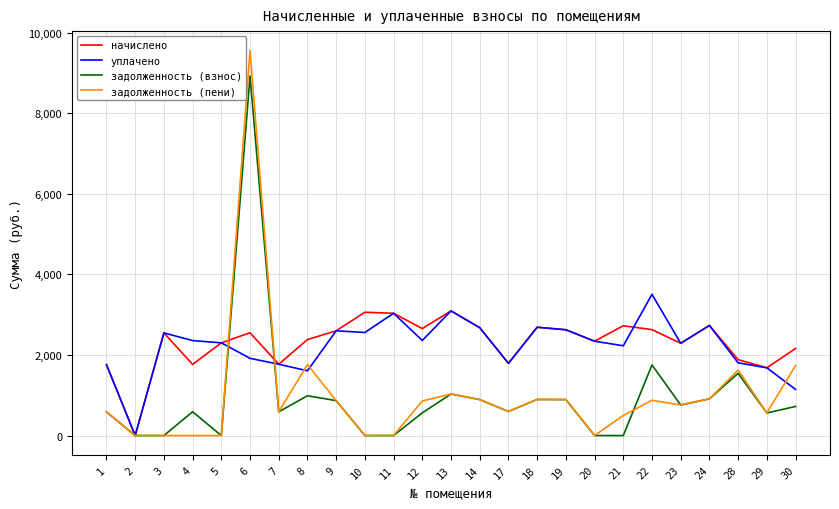

What is the highest value of the начислено series?

3093.4